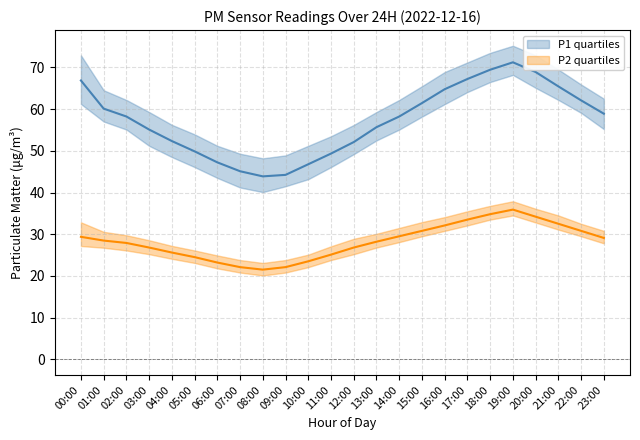

What is the value of the P2 q25 point at the 23rd from the left?

29.5